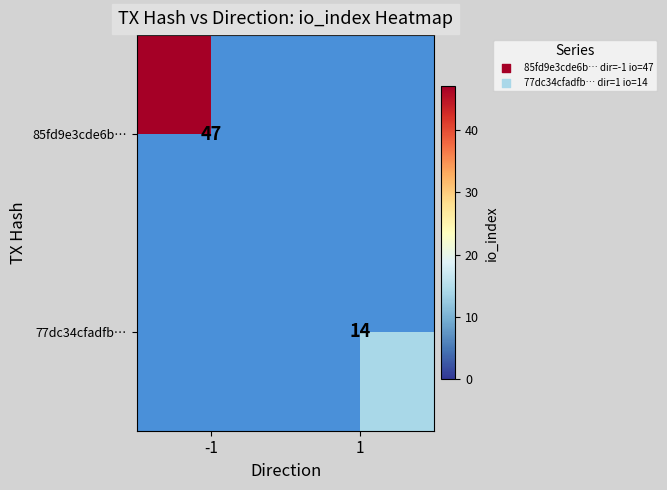

Is it true that 77dc34cfadfb… equals 20 at 1?

False